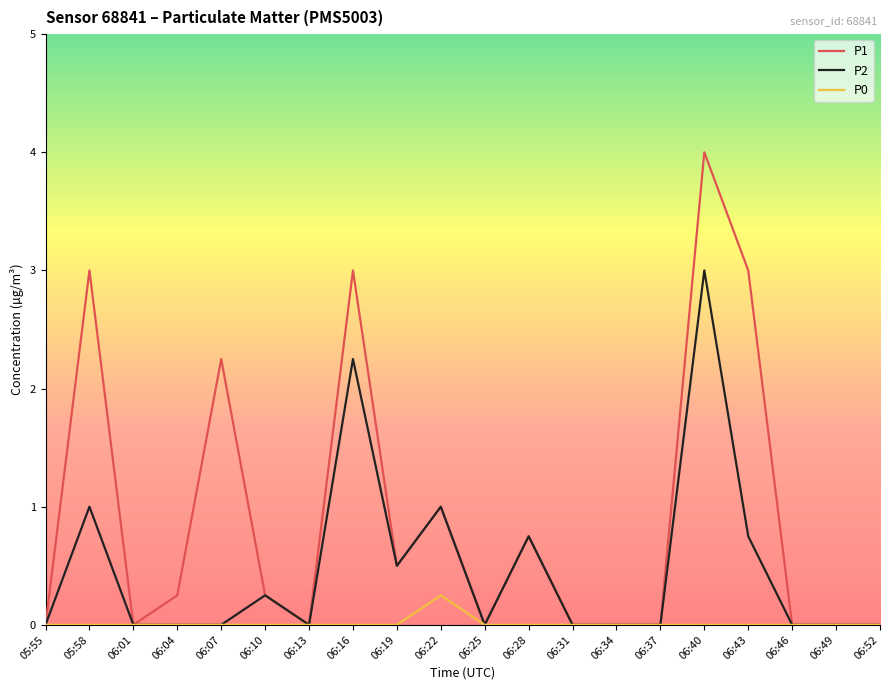

What position from the right is 06:10?

15